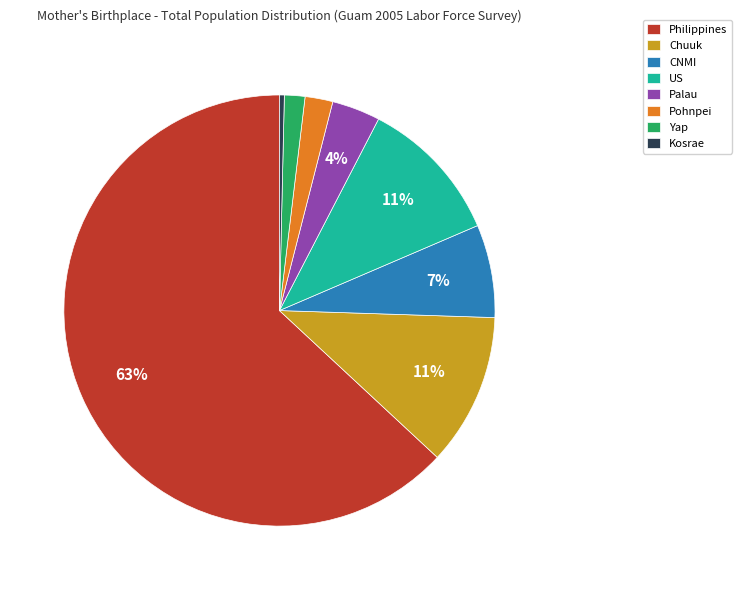

To the nearest percent, what portion does Pohnpei represent?

2%